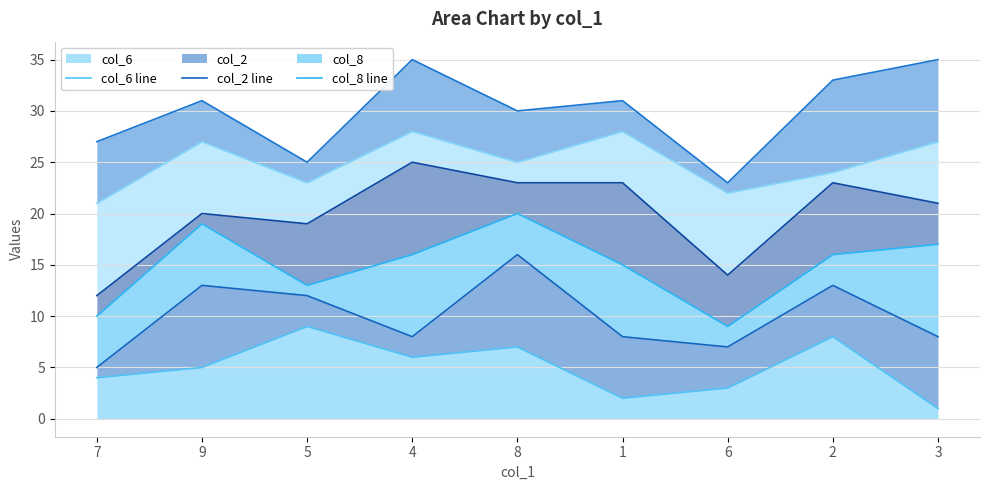

True or false: col_6 line has more than 1 points higher than both neighbors.

True